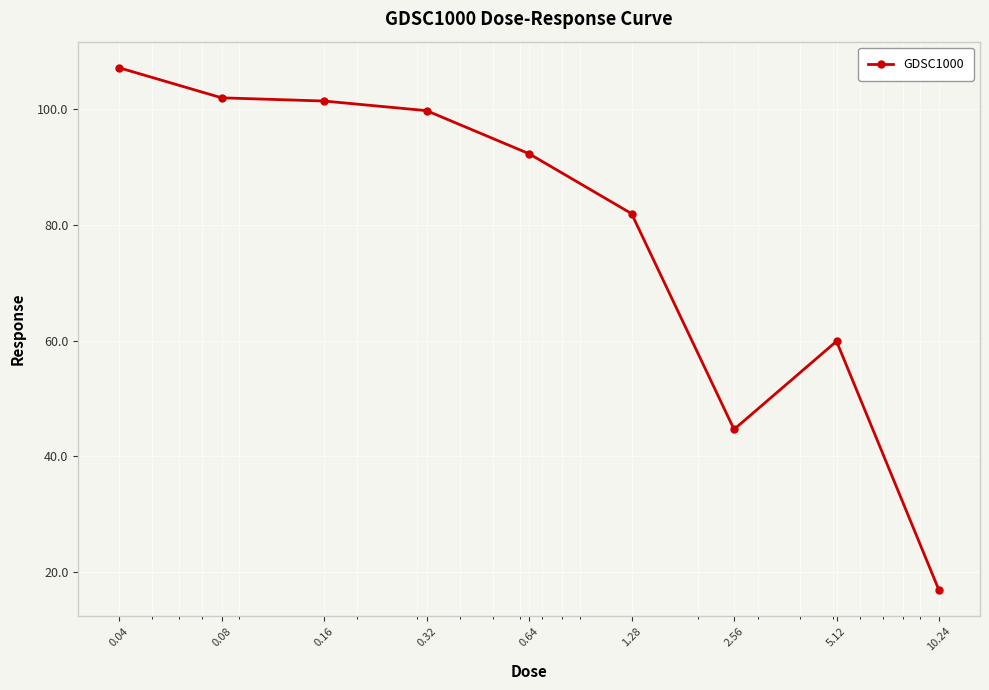

What is the sum of all values?

706.0